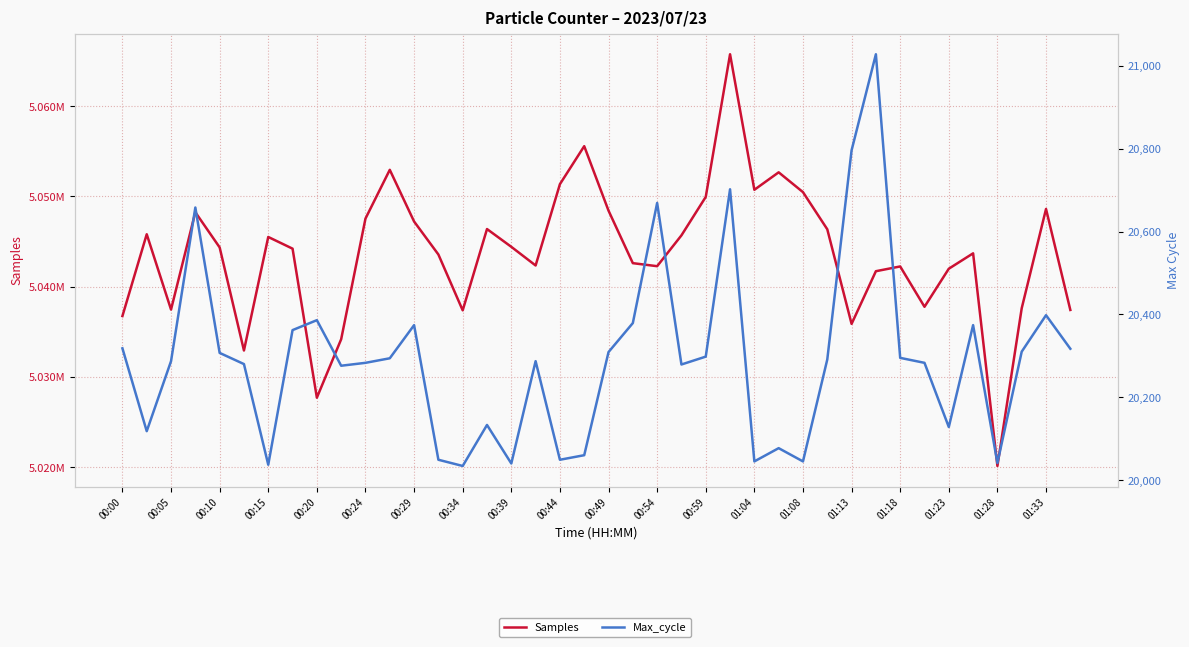

True or false: Max_cycle and Samples intersect in this chart.

False